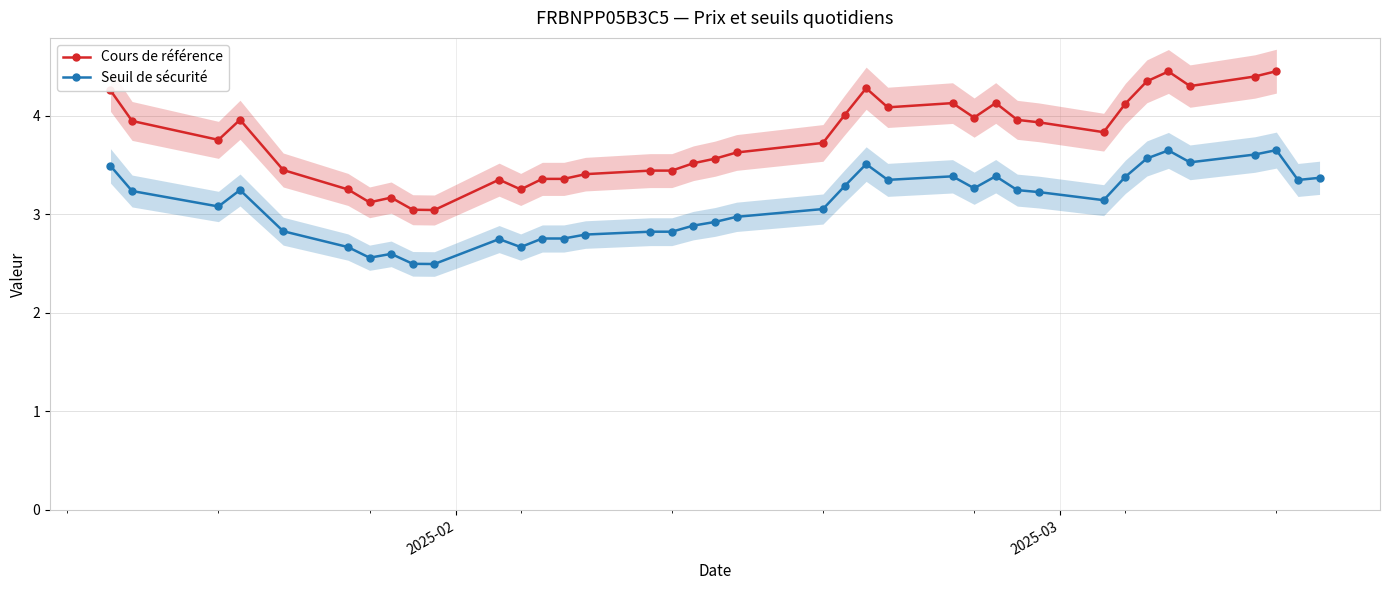

What is the minimum value for Cours de référence?

3.0